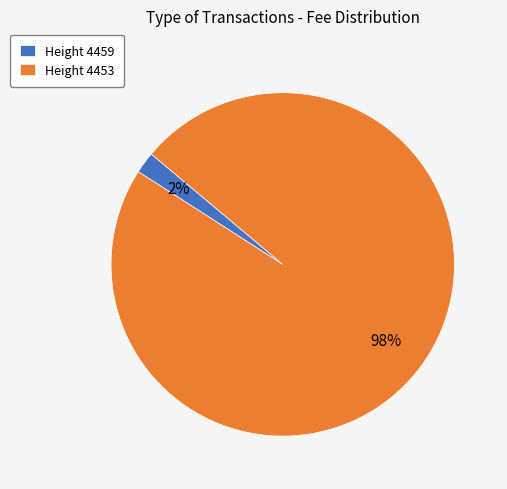

What percentage is the Height 4453 slice, to the nearest percent?

98%